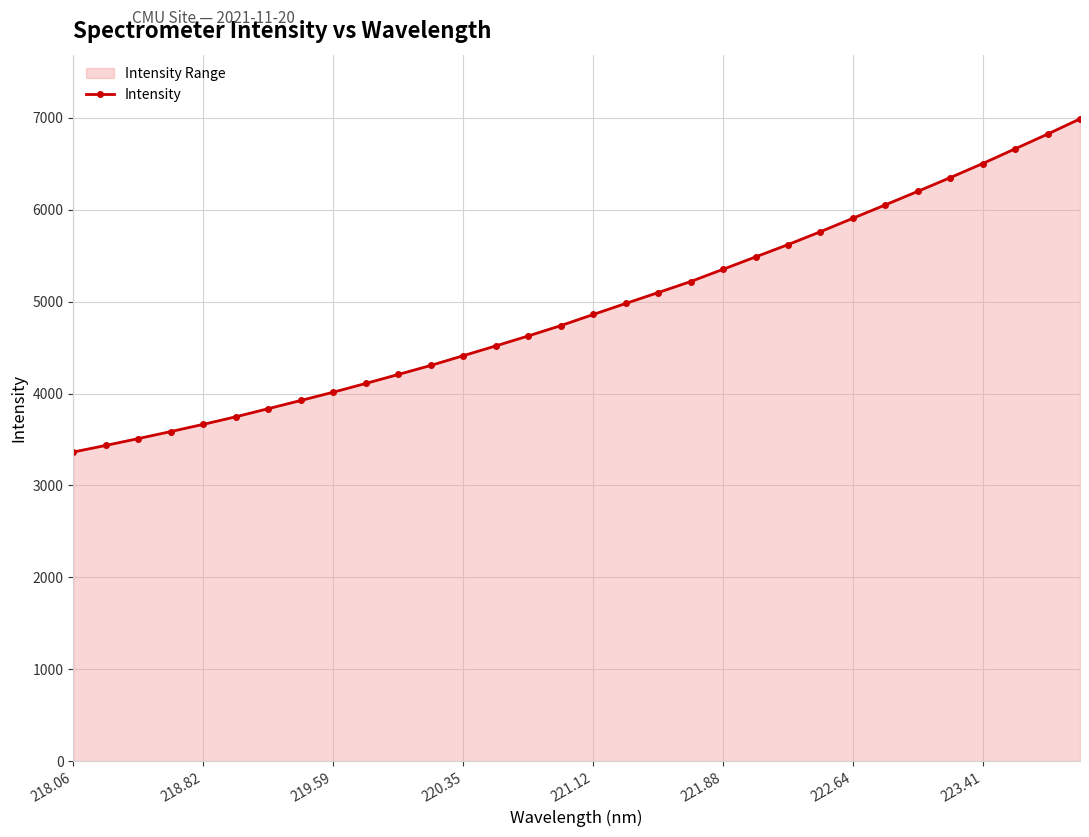

What is the smallest value displayed?

3363.6